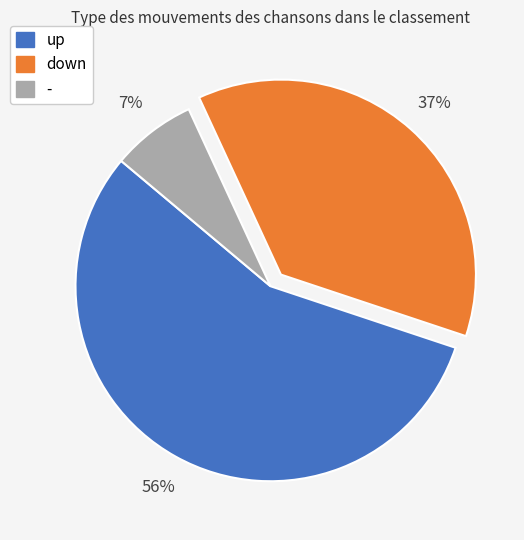

Is the sum of up and - greater than half?

Yes